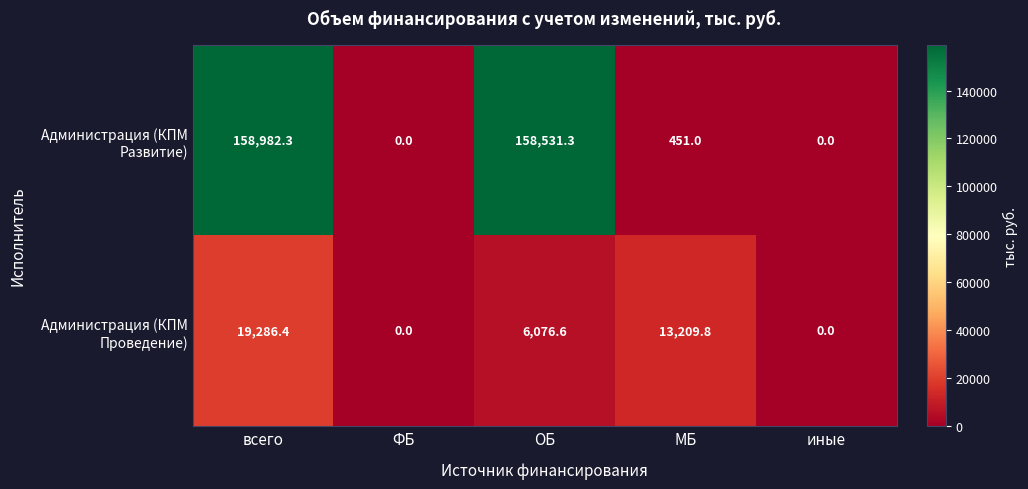

Which series changed the most between ФБ and ОБ?

Администрация (КПМ Развитие)